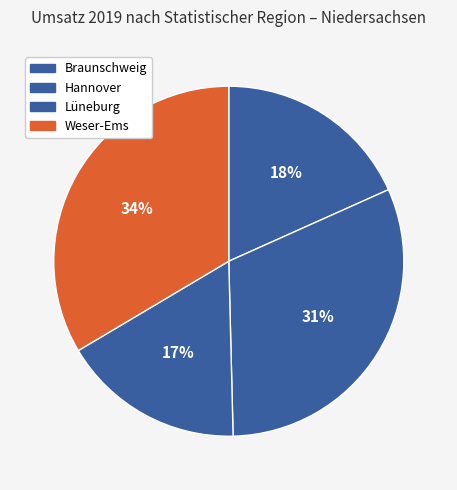

What percentage do Weser-Ems and Hannover together represent?

64.8%